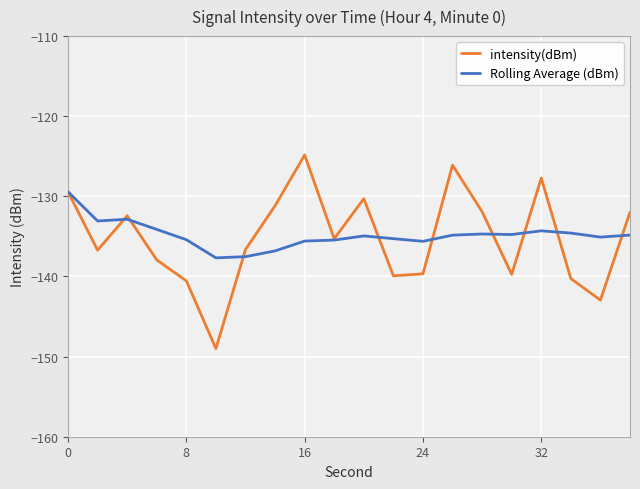

Which series has the largest range (max minus min)?

intensity(dBm)